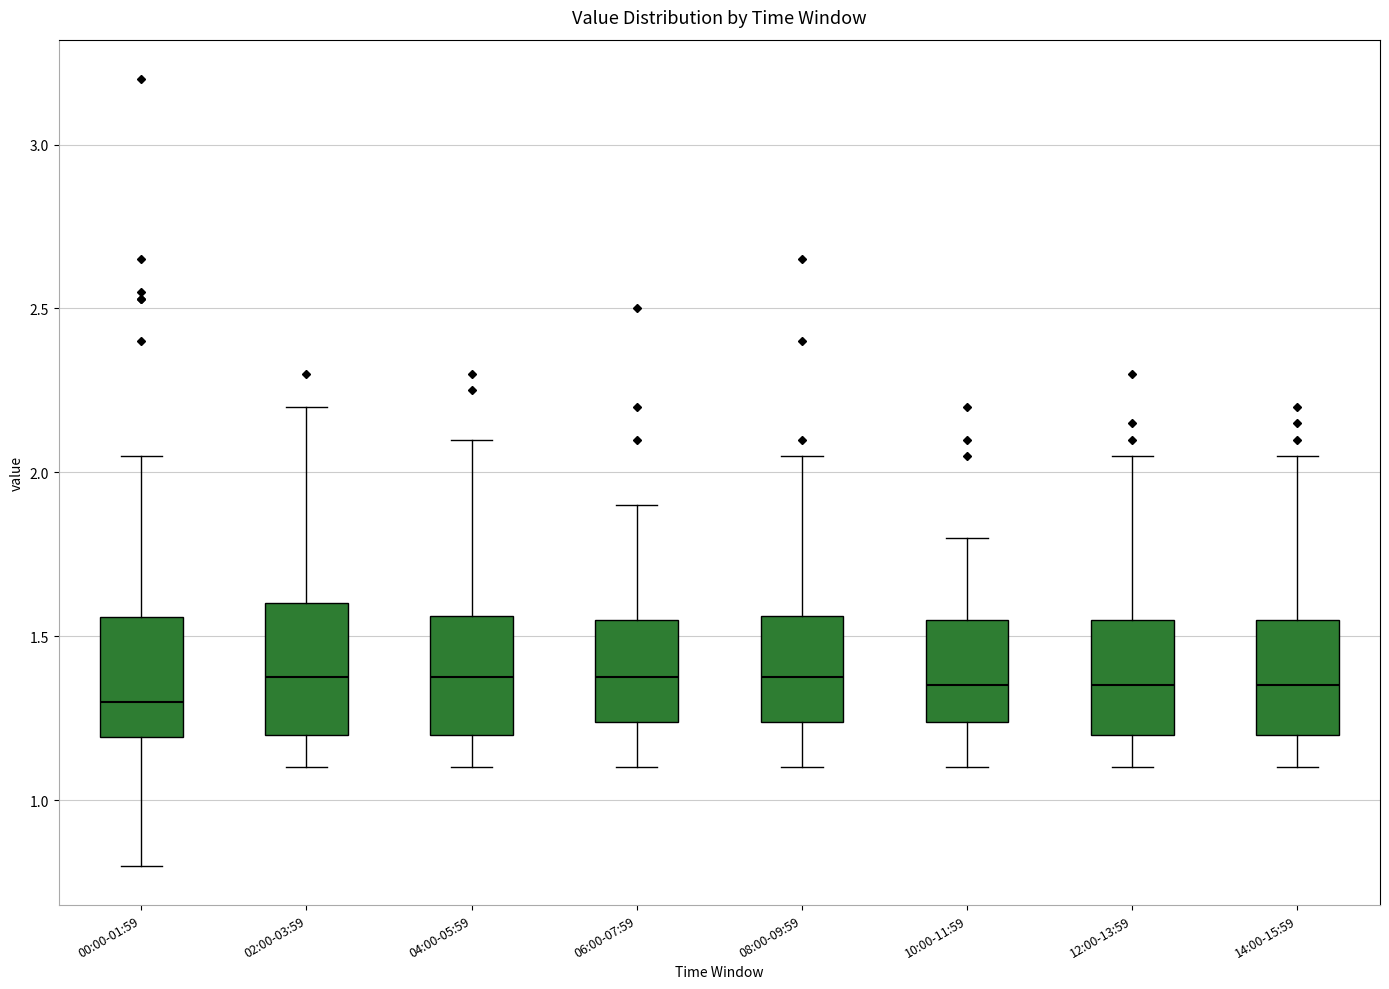

Which box's median line is the lowest?

00:00-01:59